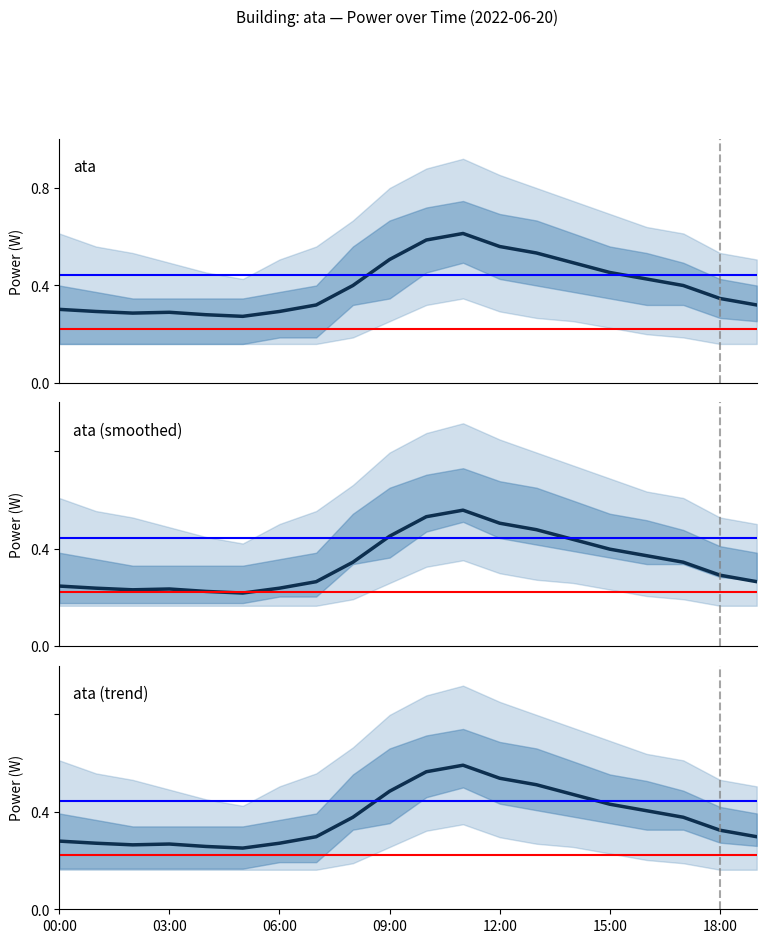

Does the chart display data point markers on the line(s)?

No